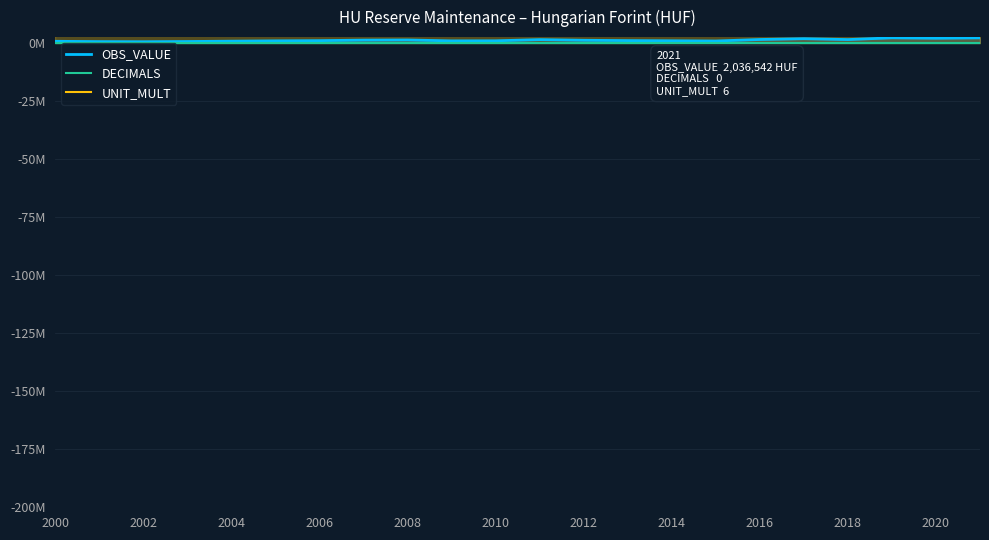

Is it true that DECIMALS equals 0.0 at 2004?

True